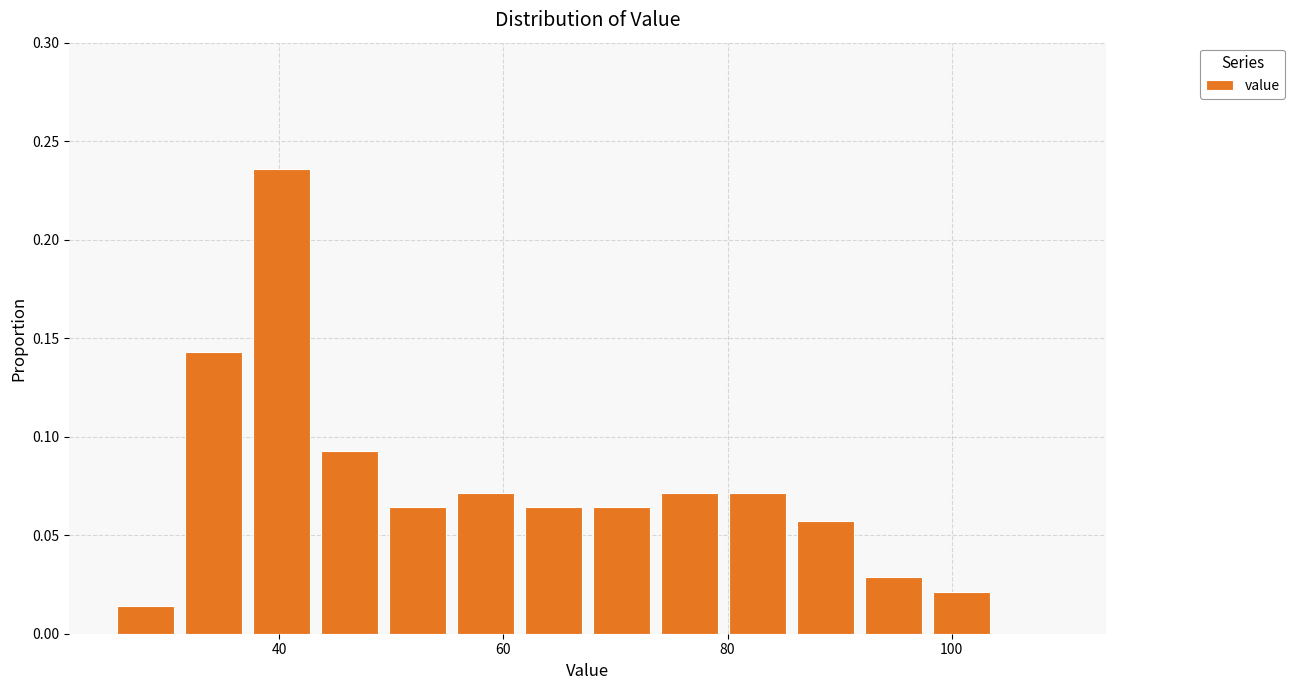

Read against the x-axis, roughly where is the centre of the tallest bar?

40